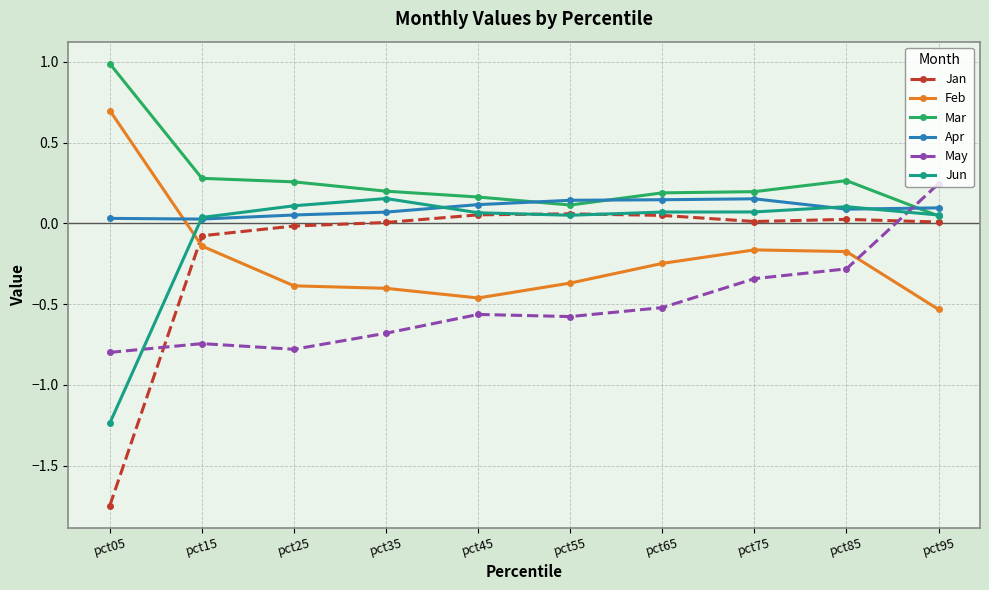

The value of Jun at pct55 is 0.1. True or false?

True